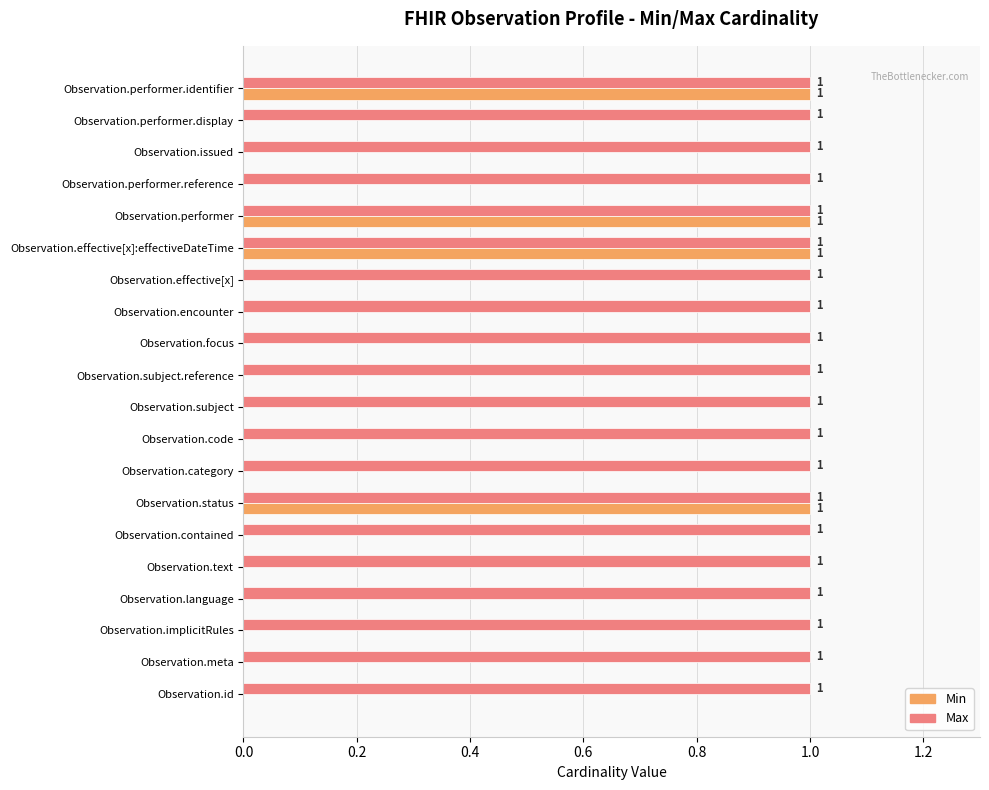

True or false: Max has a value of 2 at Observation.subject.

False